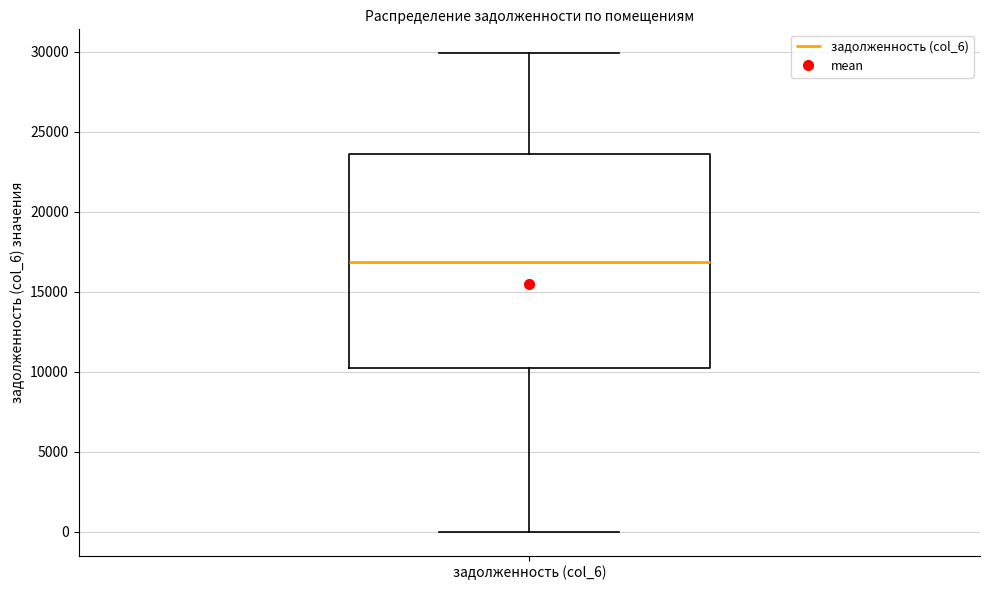

Transcribe this box plot: give where the median line is, the range the box spans, and where the two whiskers end, as read against the y-axis. The values are not printed on the chart, so give them approximately, as read against the axis.

median 17000, box 10500 to 23500, whiskers 0 to 30000